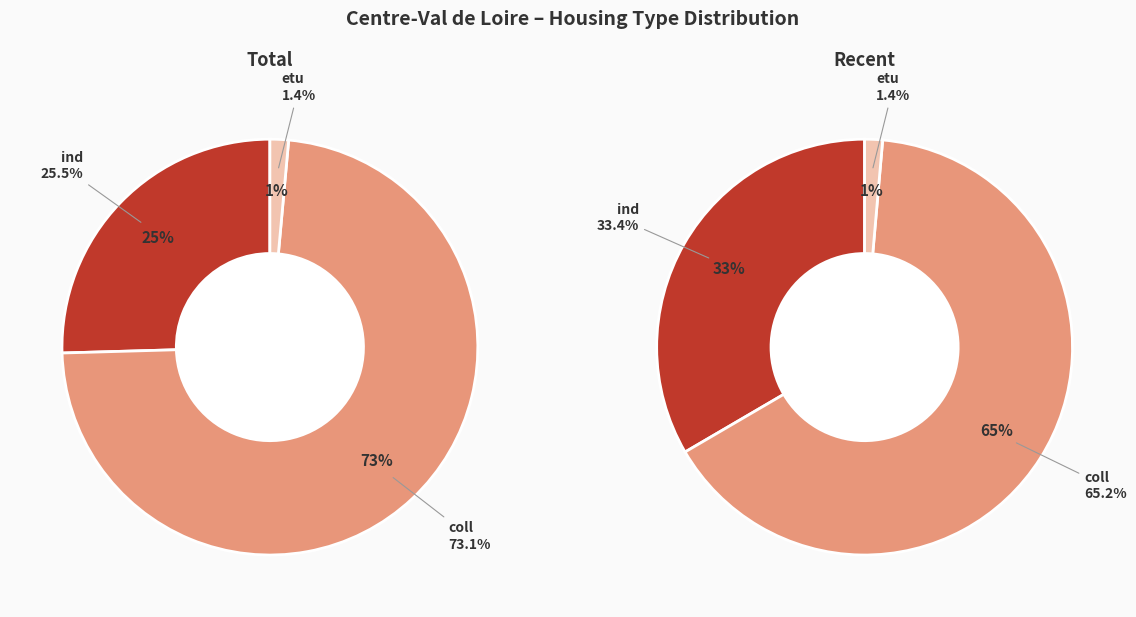

Combined, what portion of the pie is coll and etu?

74.5%